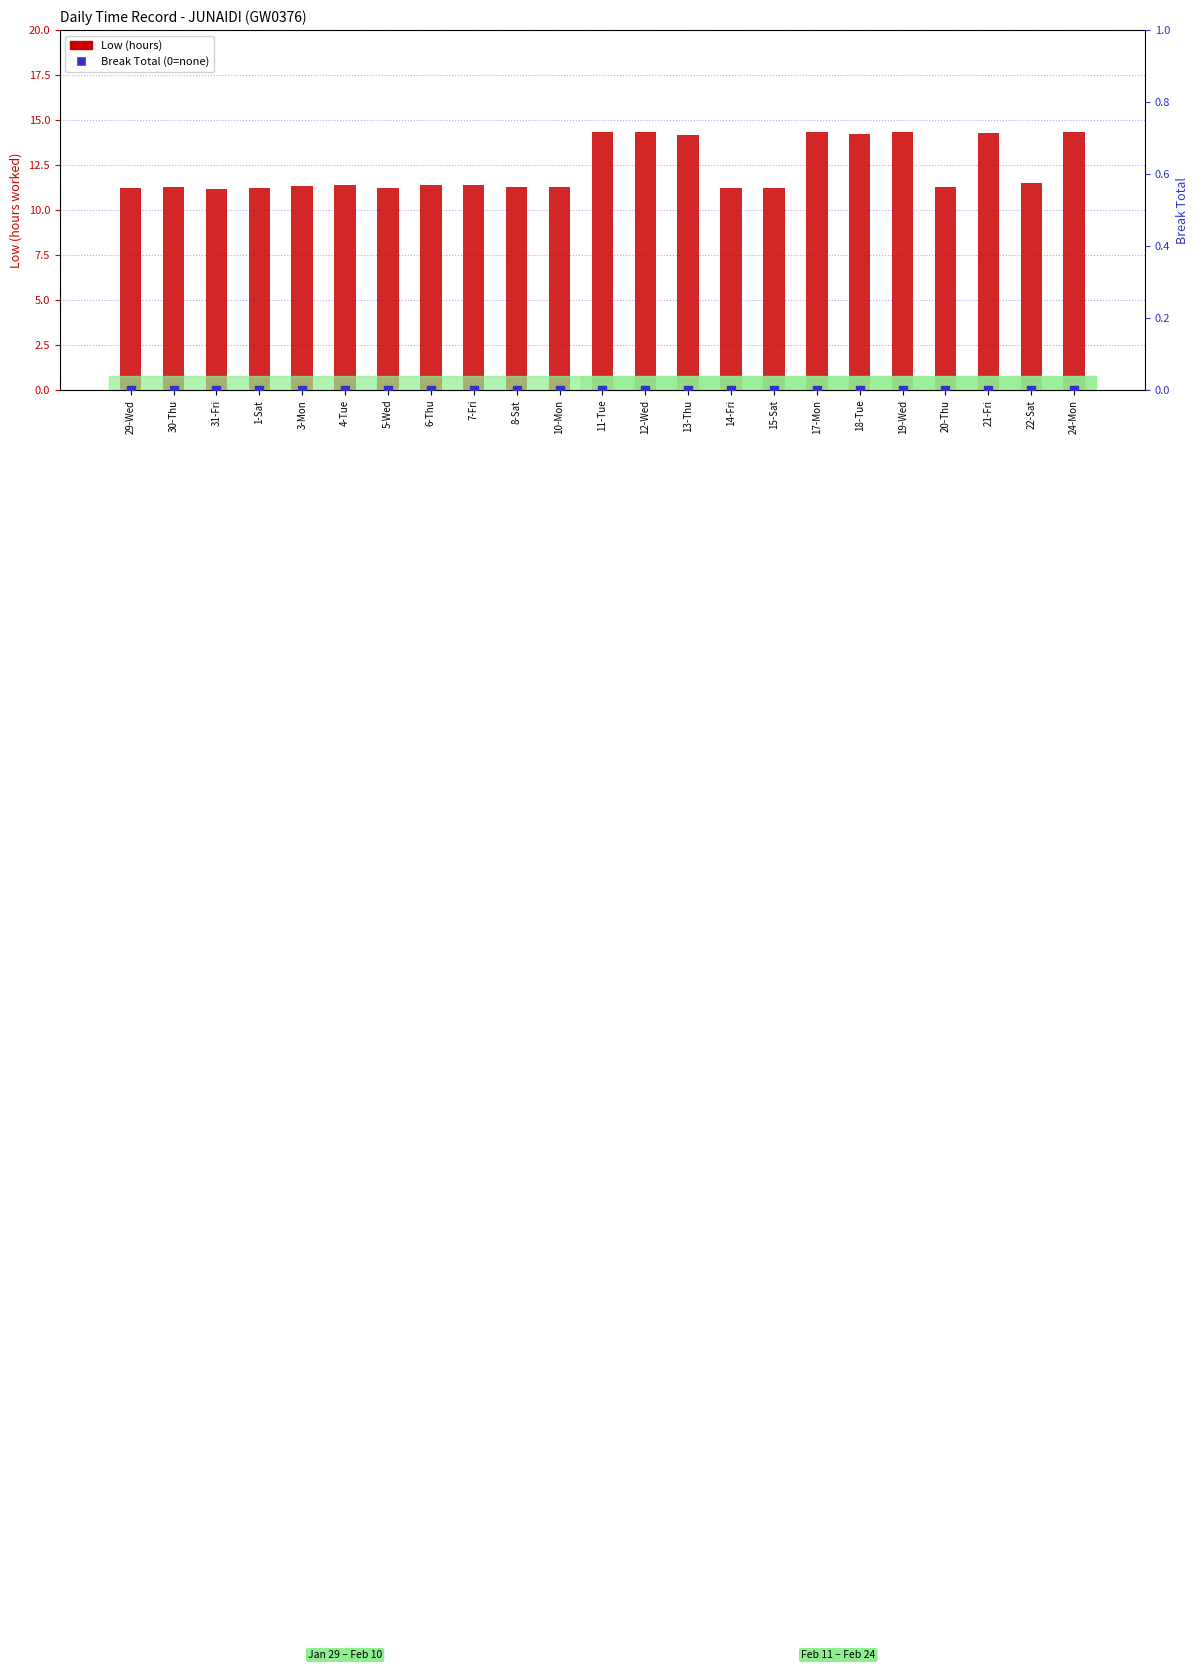

Which series contains the lowest Y value?

Break Total